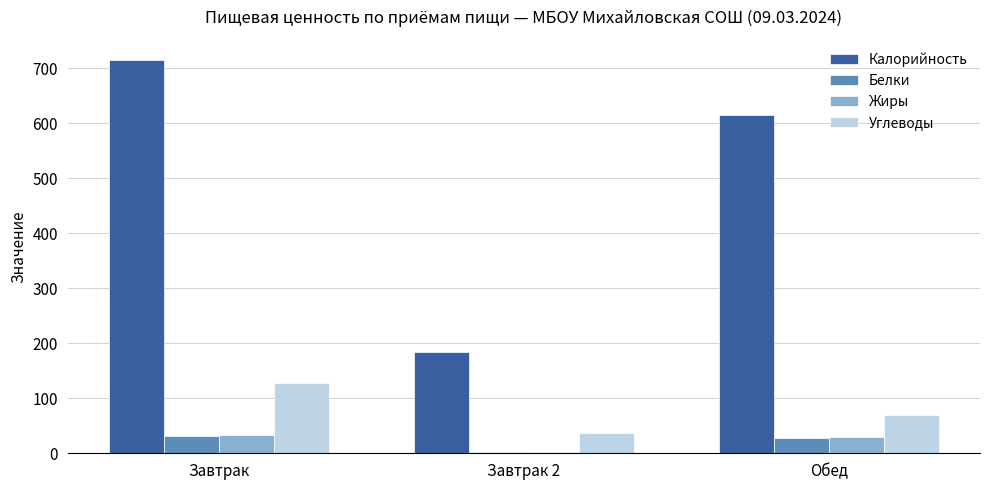

What is the lowest value of the Белки series?

3.0